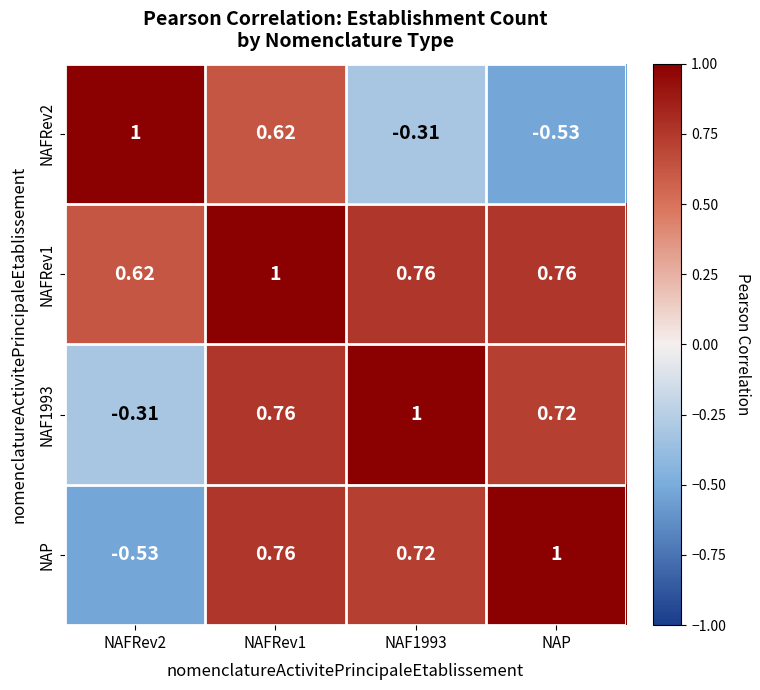

Is the value of NAF1993 at NAP greater than the value of NAFRev1 at NAFRev1?

No